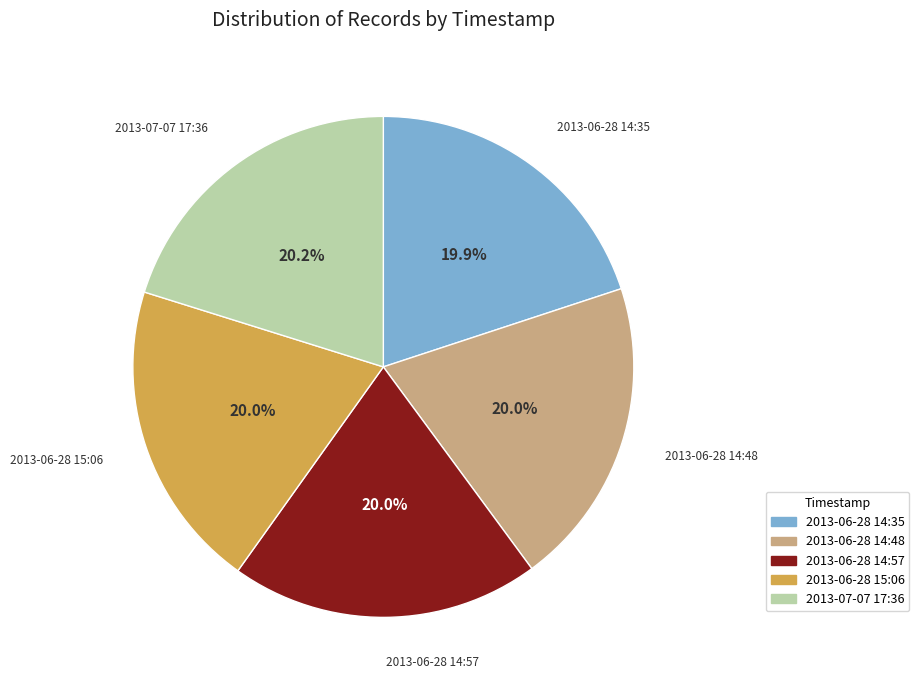

How many segments does this pie chart have?

5